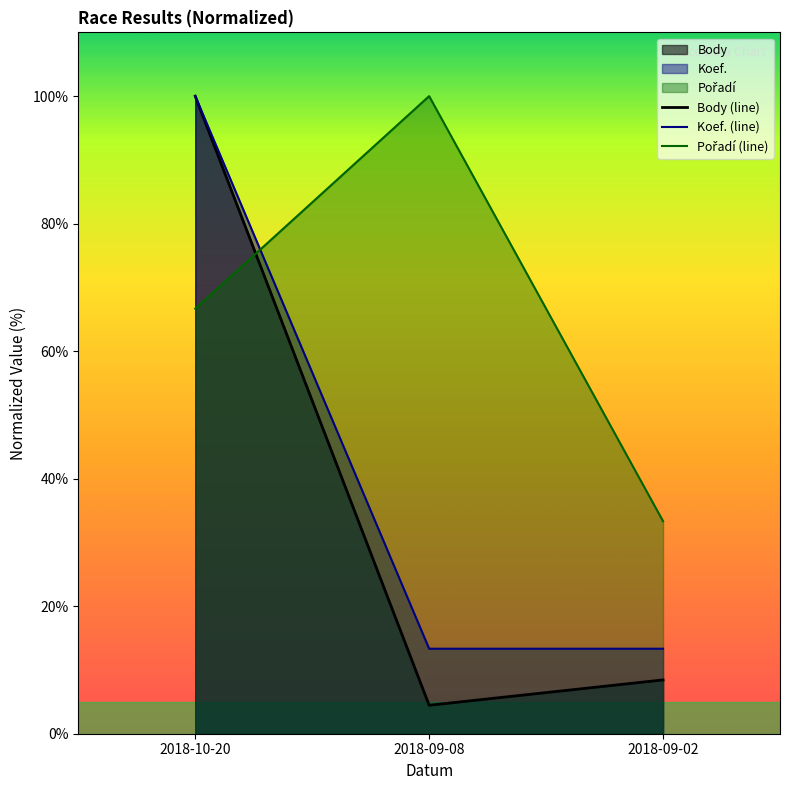

Where does the Pořadí (line) series first go above 66?

2018-10-20